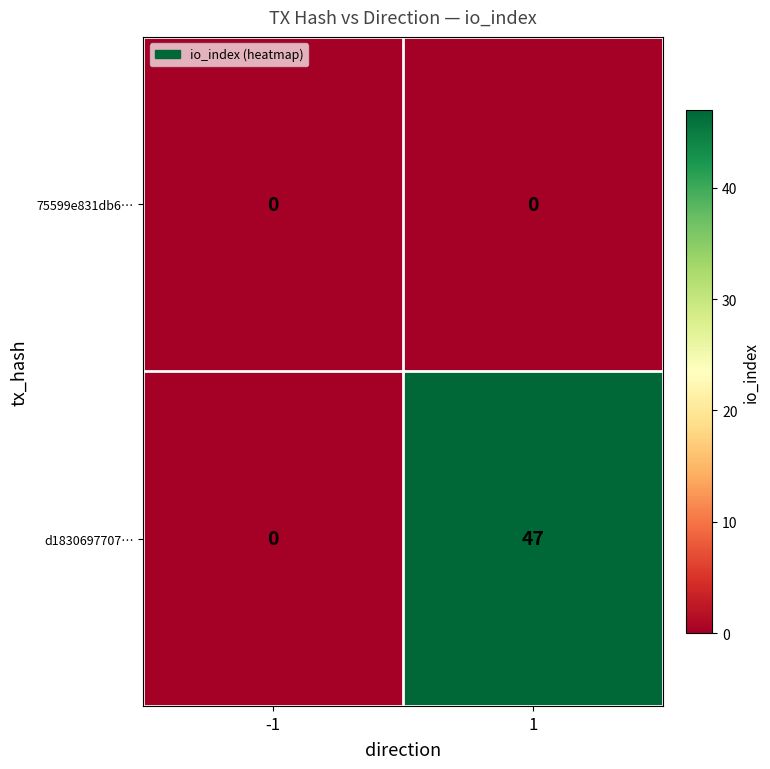

Count the number of categories in the chart.

2